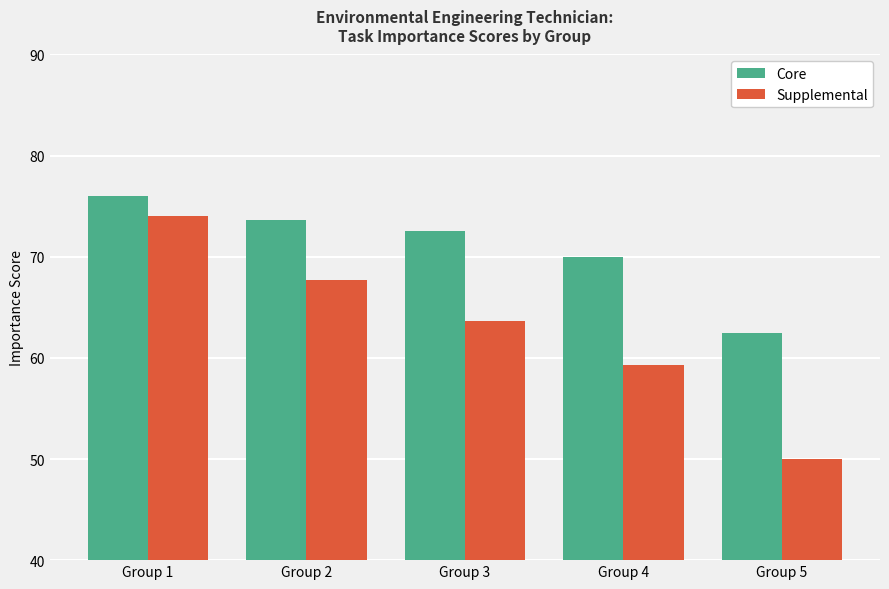

Rank the series by their maximum value, from highest to lowest.

Core, Supplemental